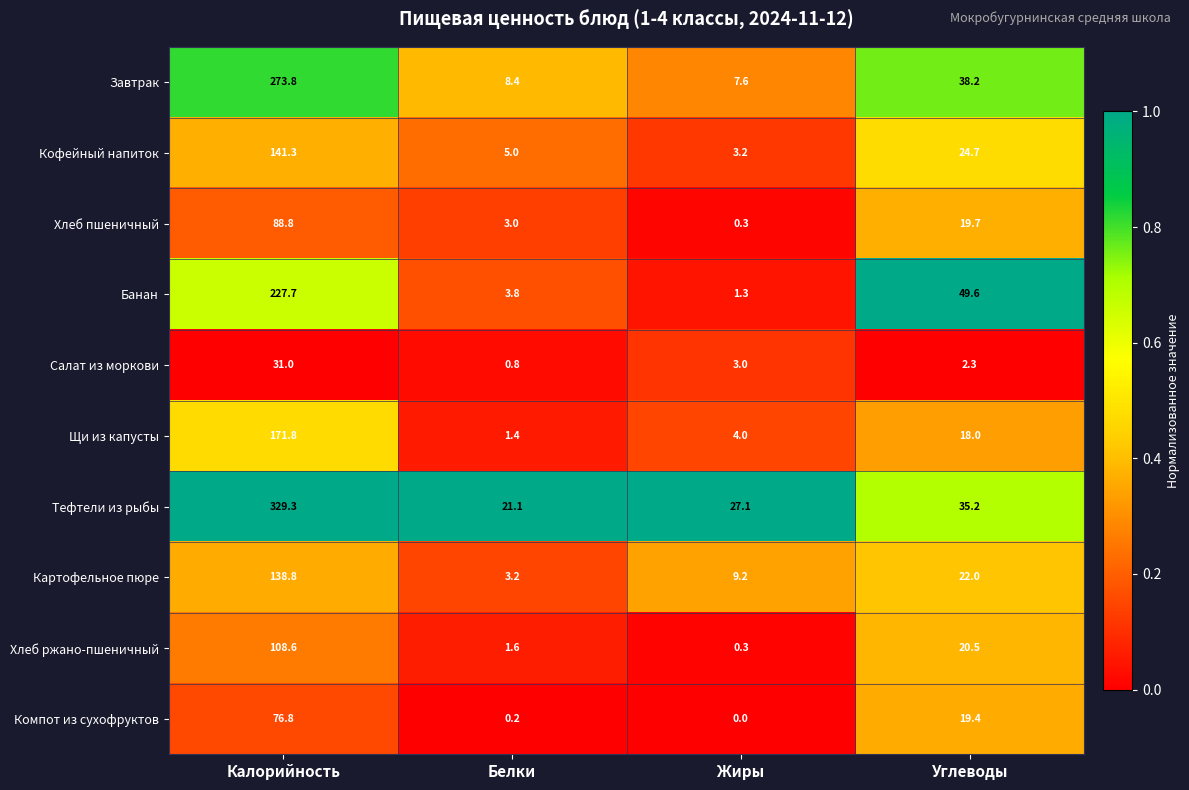

What is the sum of all Щи из капусты values?

195.2